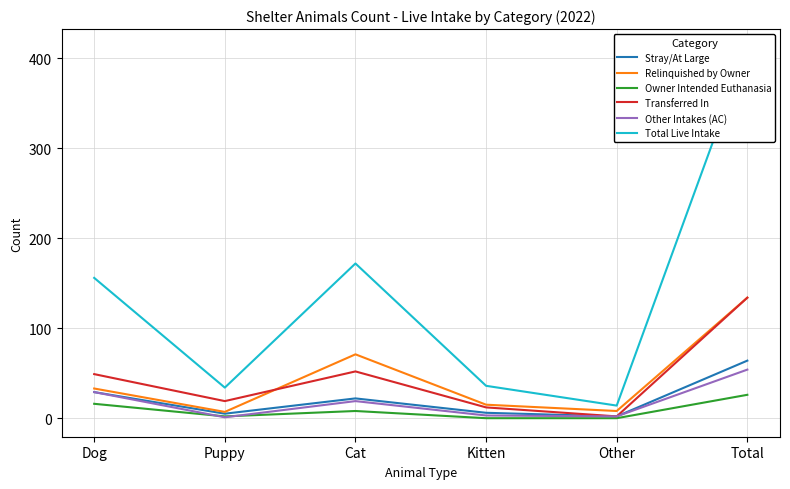

Count the number of categories in the chart.

6